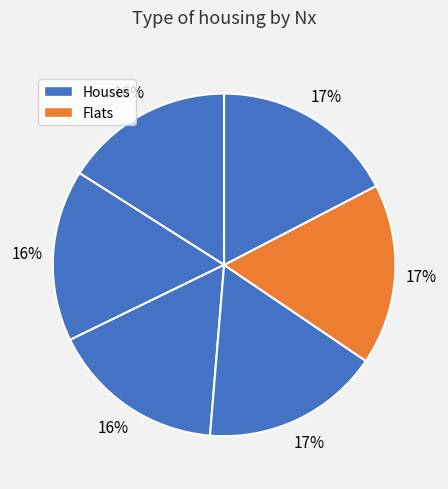

Which slice is the largest?

3